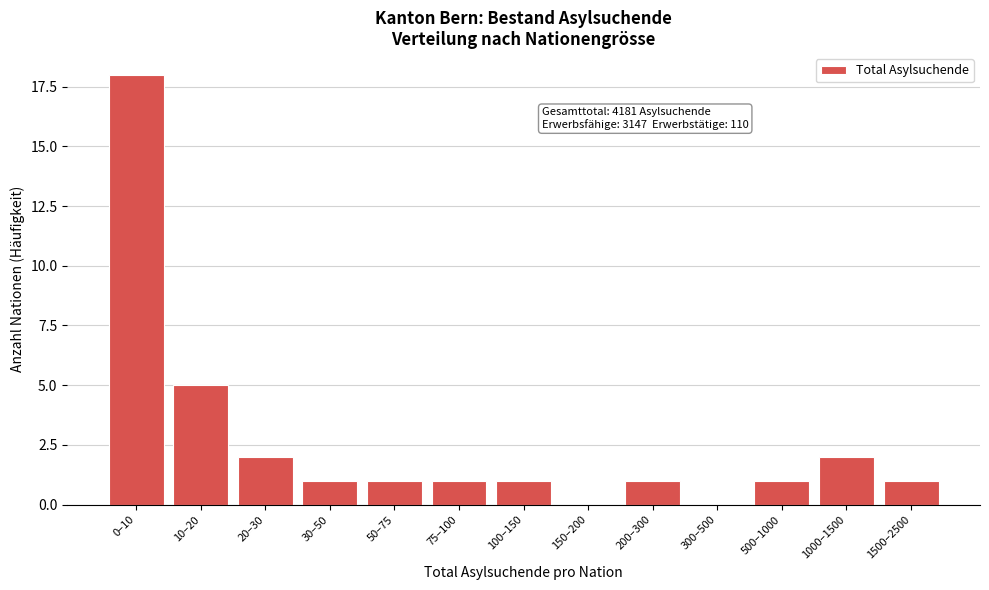

Reading left to right, transcribe all the data shown in this chart.

0–10=18	10–20=5	20–30=2	30–50=1	50–75=1	75–100=1	100–150=1	150–200=0	200–300=1	300–500=0	500–1000=1	1000–1500=2	1500–2500=1